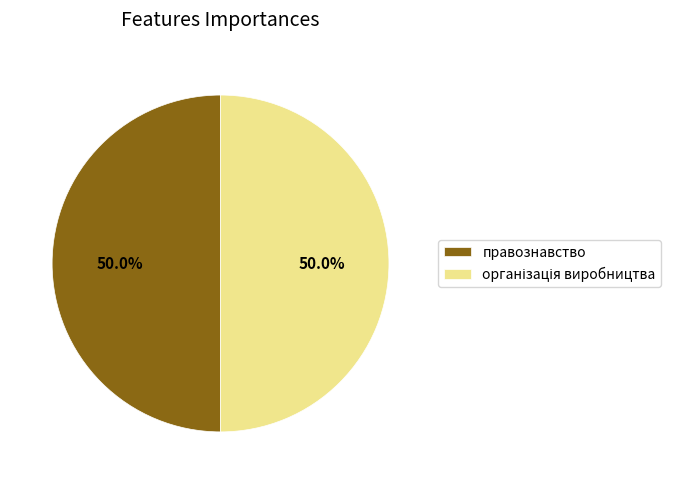

What portion of the pie excludes правознавство?

50.0%